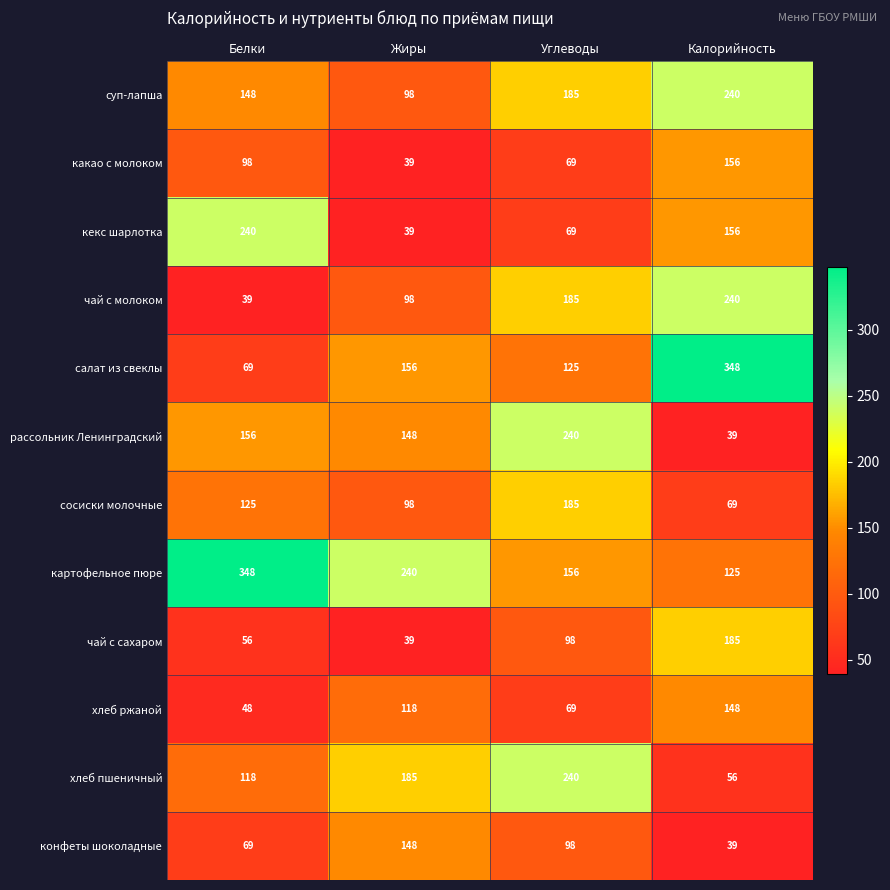

Which series has the largest range (max minus min)?

салат из свеклы